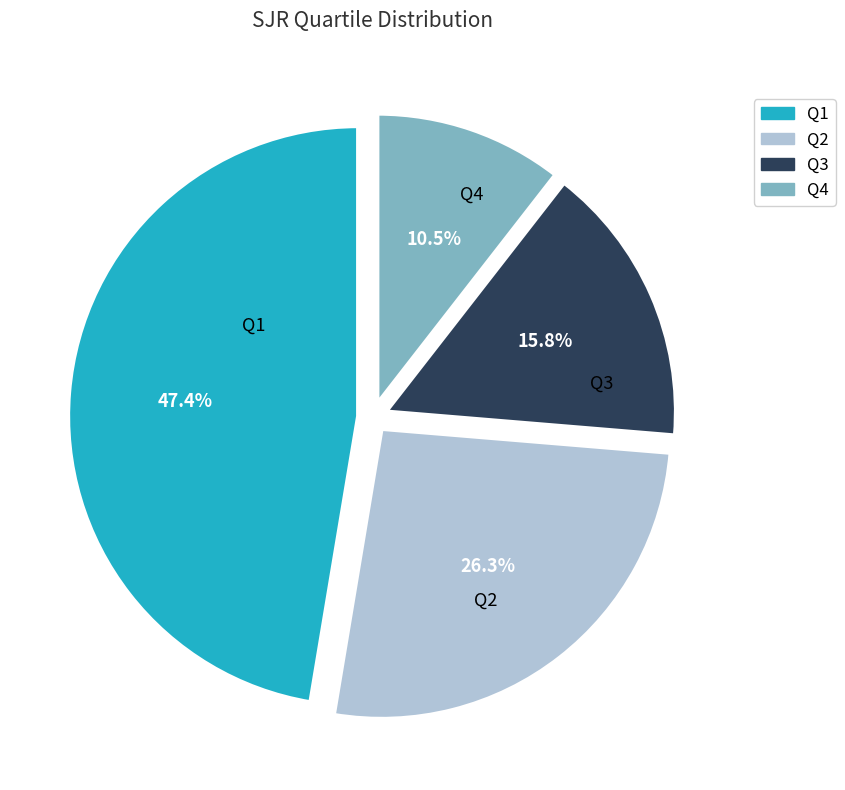

Which slice is the smallest?

Q4